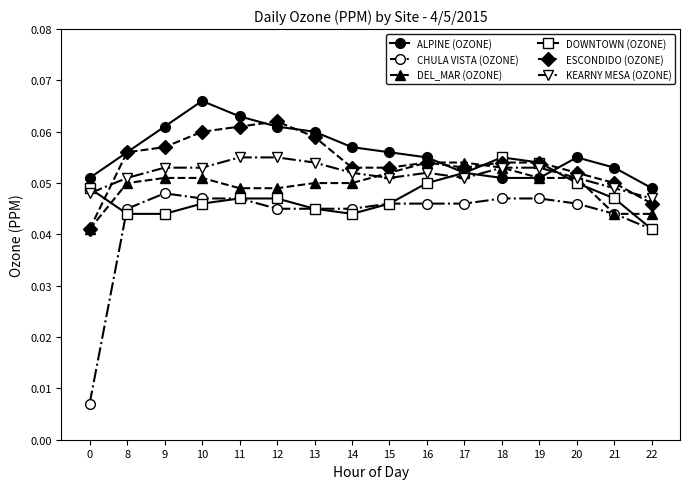

At which category does the chart reach its peak across all series?

10